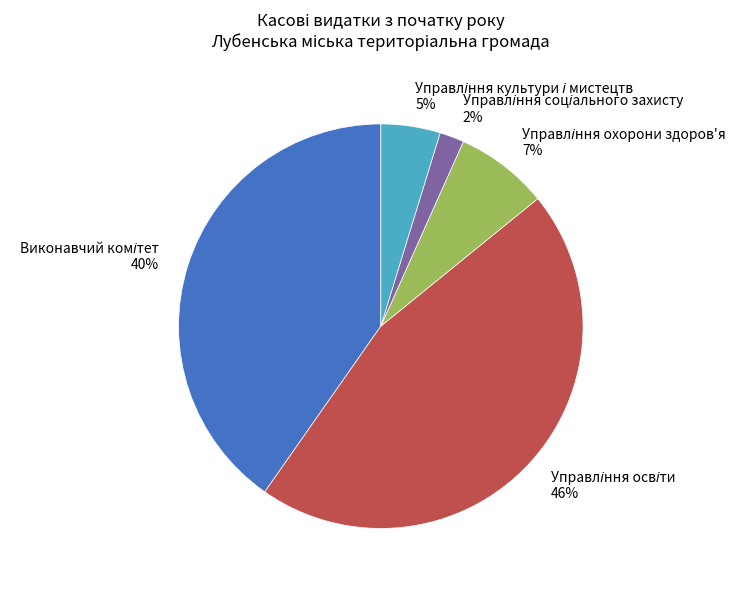

Count the number of slices in the pie.

5